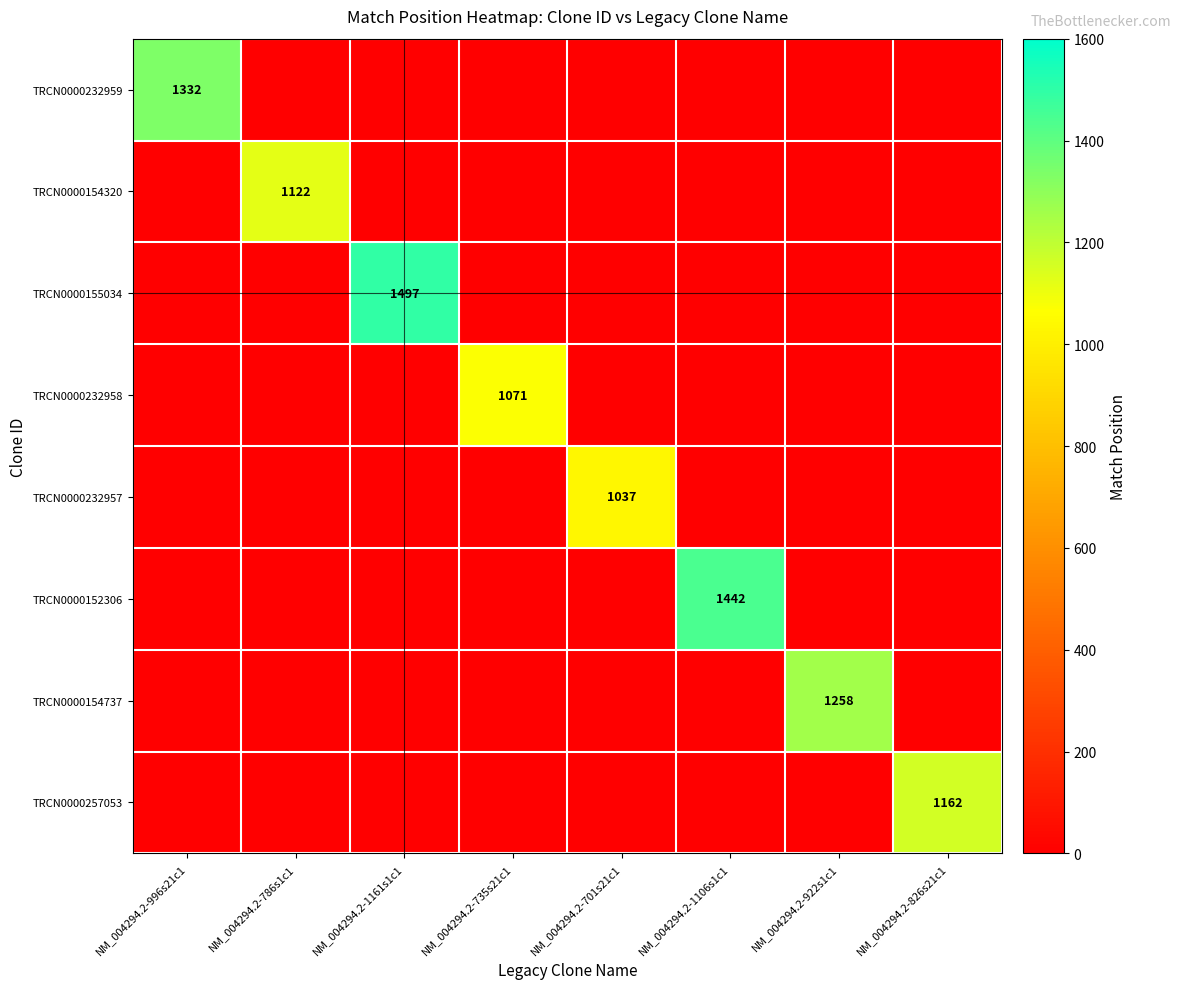

At which category is the sum across all series the highest?

NM_004294.2-1161s1c1